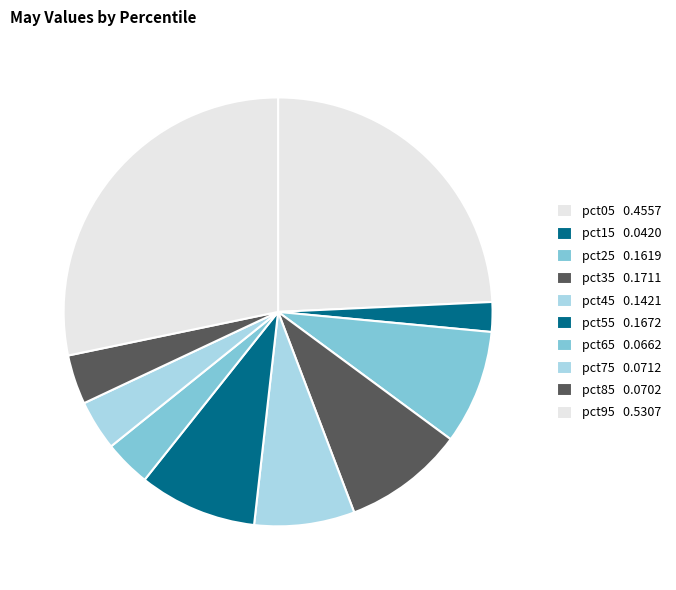

How many slices are in this pie chart?

10